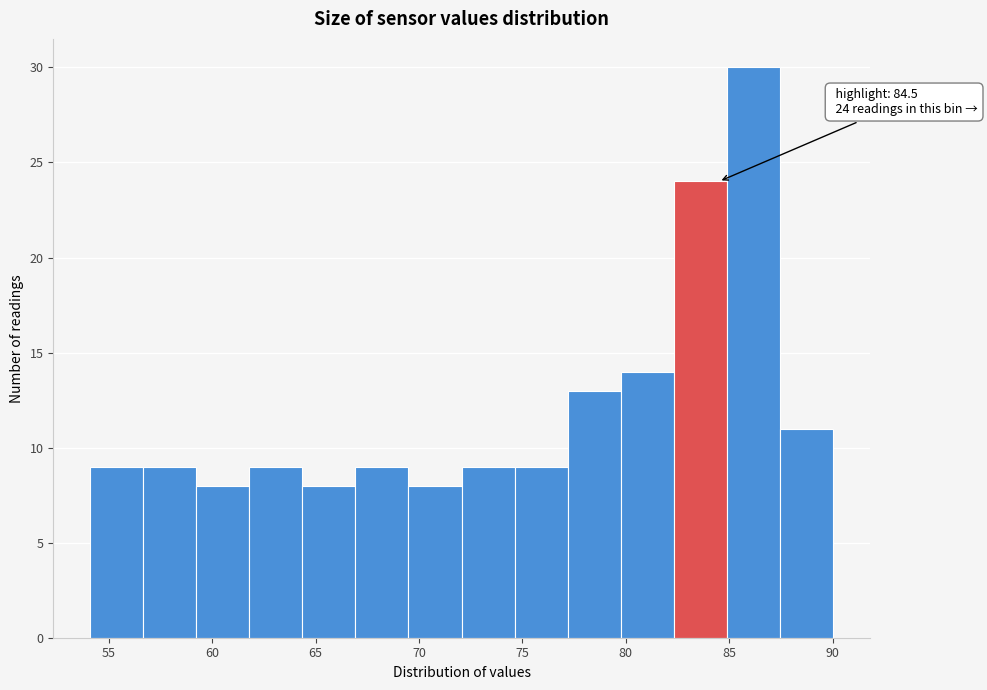

Over which range of the x-axis is the bar tallest?

85.0 to 87.5